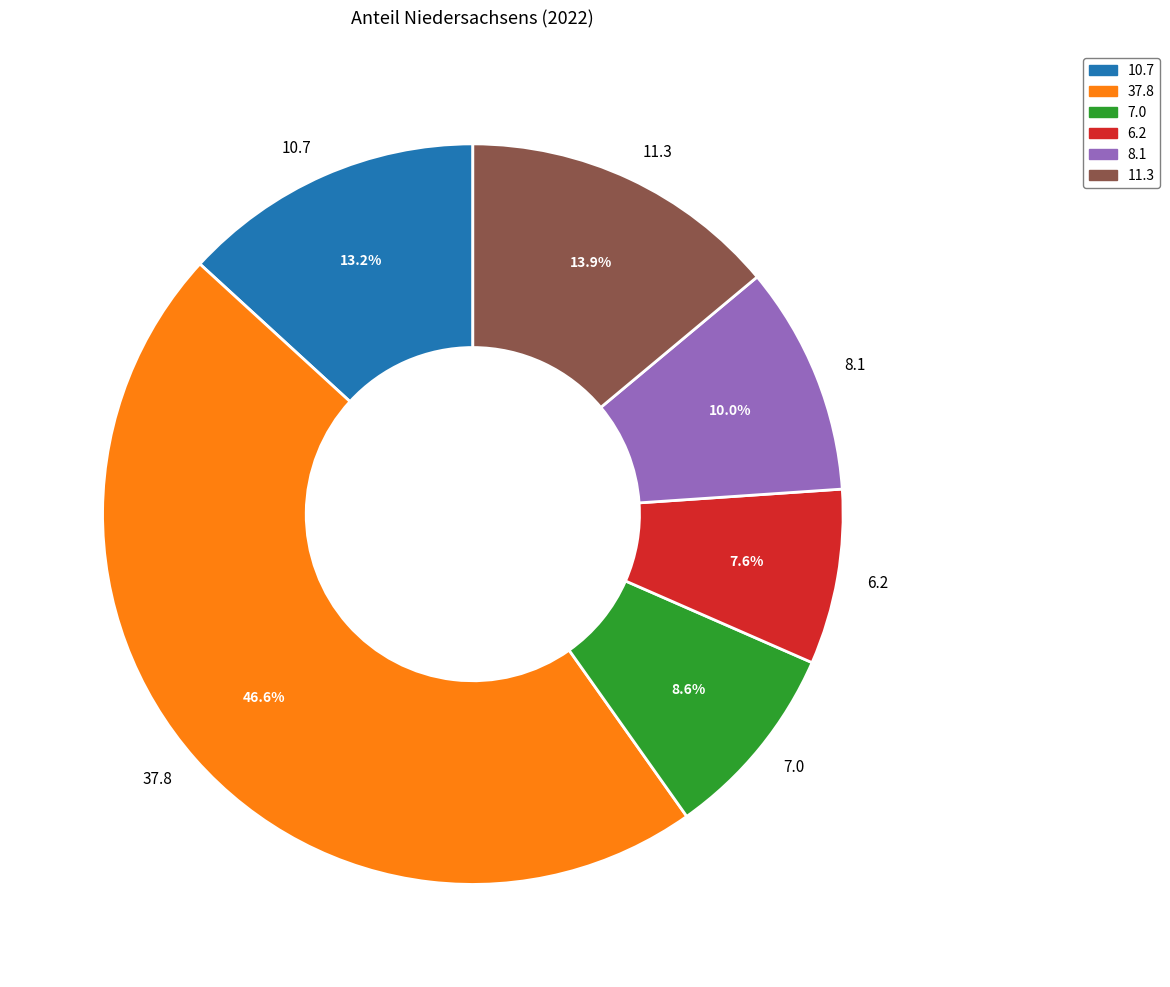

Is the sum of 6.2 and 11.3 greater than half?

No